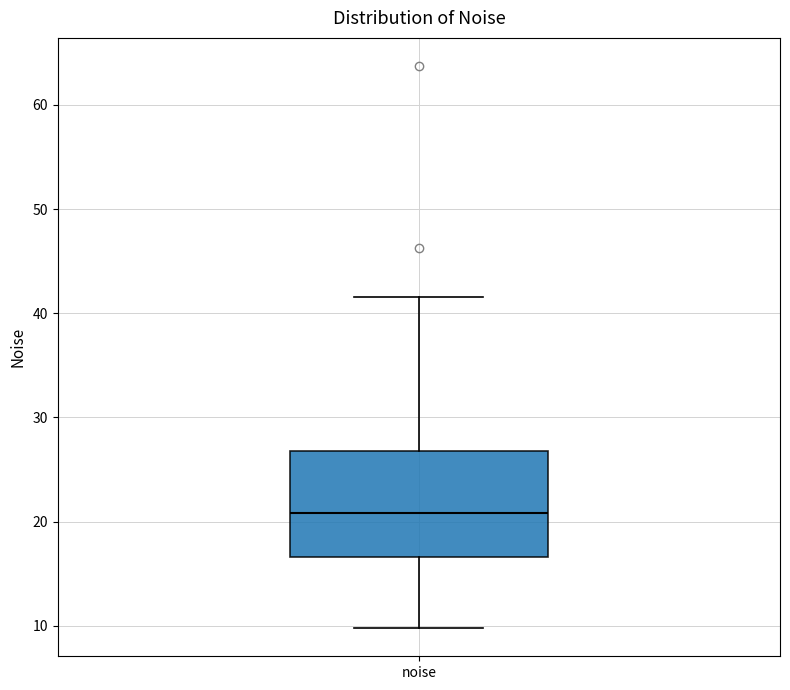

Where does the lower whisker of the box for noise end on the y-axis? The values are not printed on the chart, so give them approximately, as read against the axis.

10